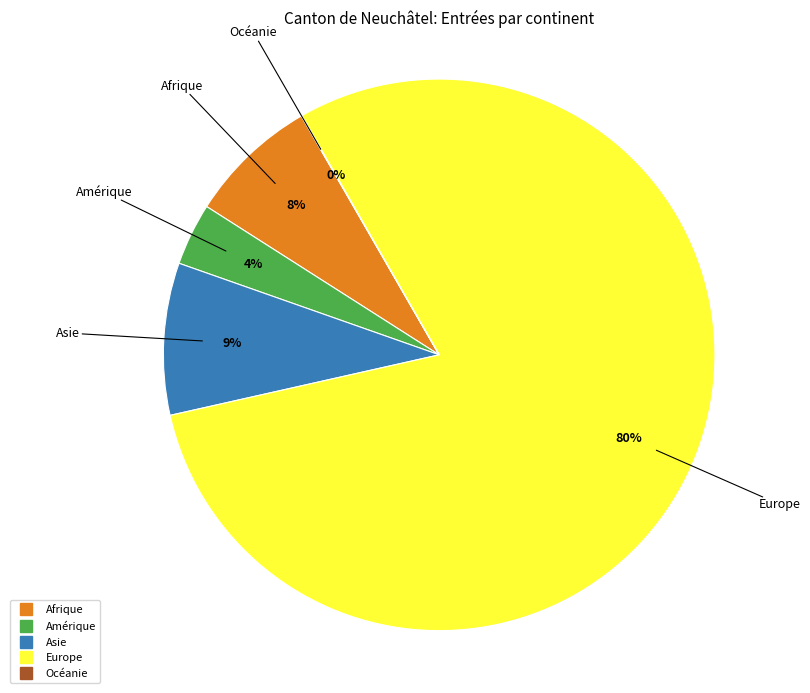

Is the sum of Europe and Amérique greater than half?

Yes